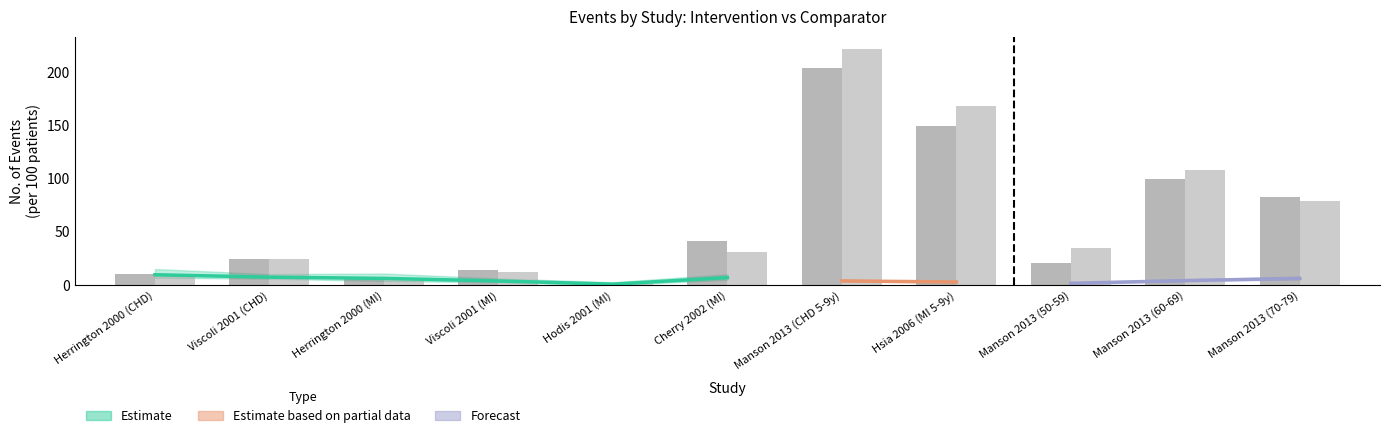

What is the value of the events_intervention bar at the 2nd from the left?

25